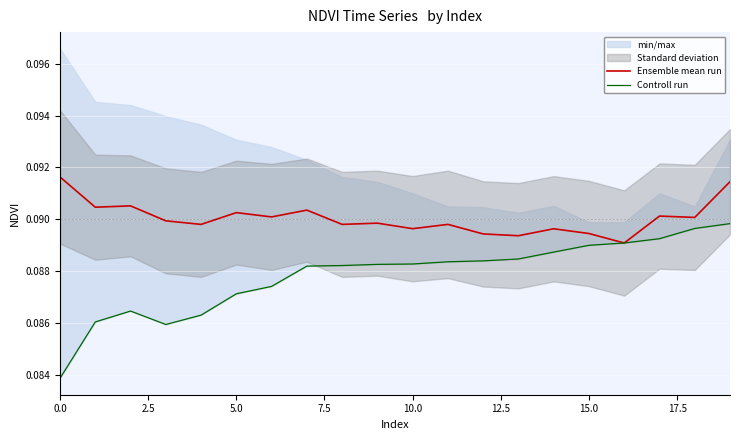

True or false: Ensemble mean run and Controll run intersect in this chart.

False